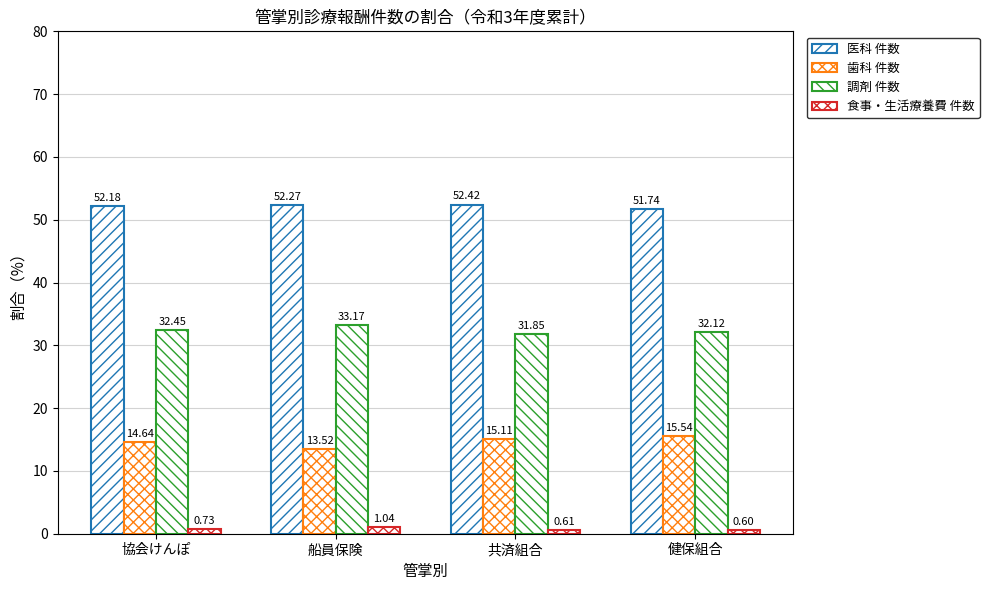

At 船員保険, list the series in order from largest to smallest.

医科 件数, 調剤 件数, 歯科 件数, 食事・生活療養費 件数